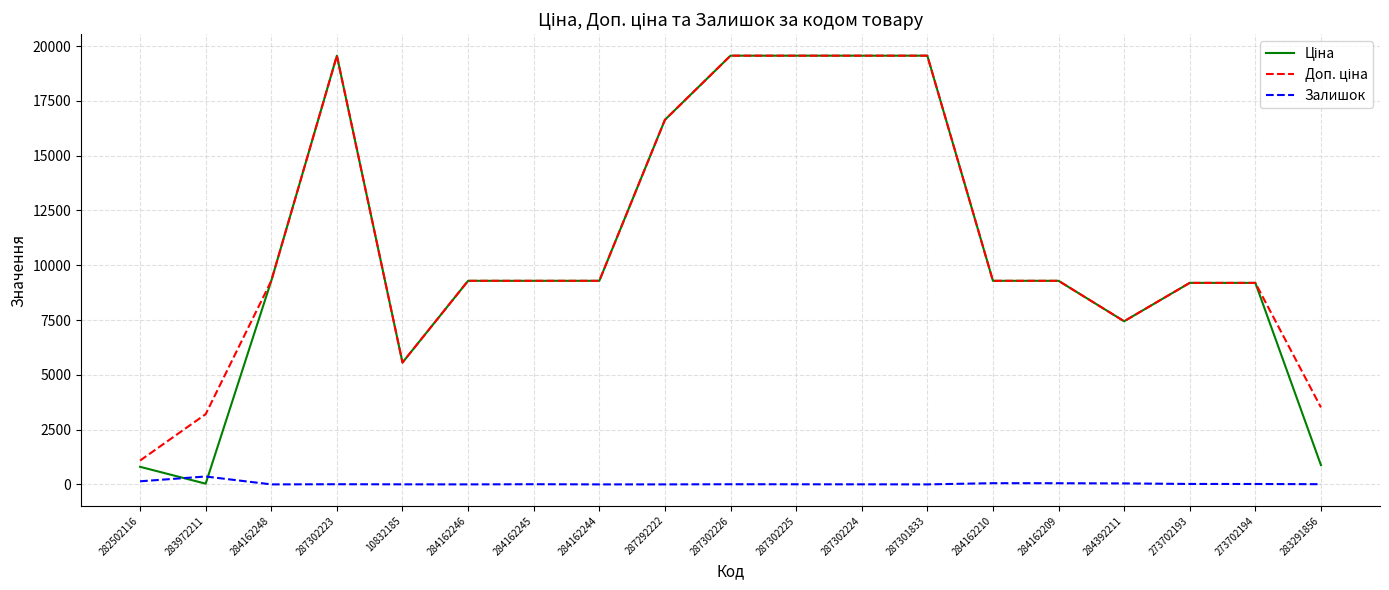

What is the greatest value displayed?

19564.9